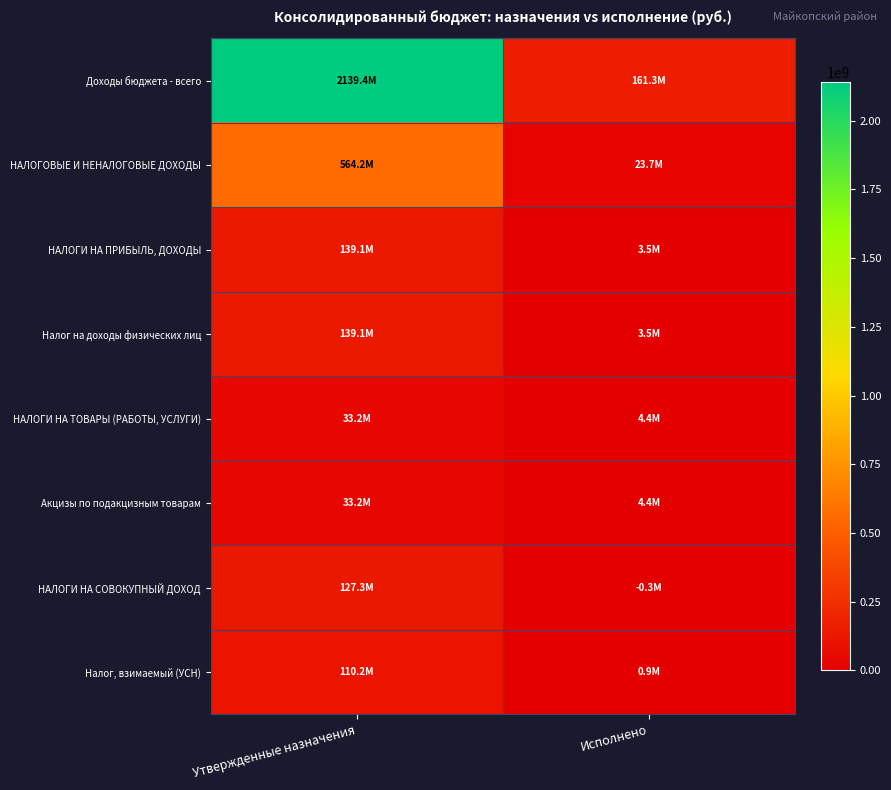

Rank the series by their maximum value, from highest to lowest.

Доходы бюджета - всего, НАЛОГОВЫЕ И НЕНАЛОГОВЫЕ ДОХОДЫ, НАЛОГИ НА ПРИБЫЛЬ, ДОХОДЫ, Налог на доходы физических лиц, НАЛОГИ НА СОВОКУПНЫЙ ДОХОД, Налог, взимаемый (УСН), НАЛОГИ НА ТОВАРЫ (РАБОТЫ, УСЛУГИ), Акцизы по подакцизным товарам